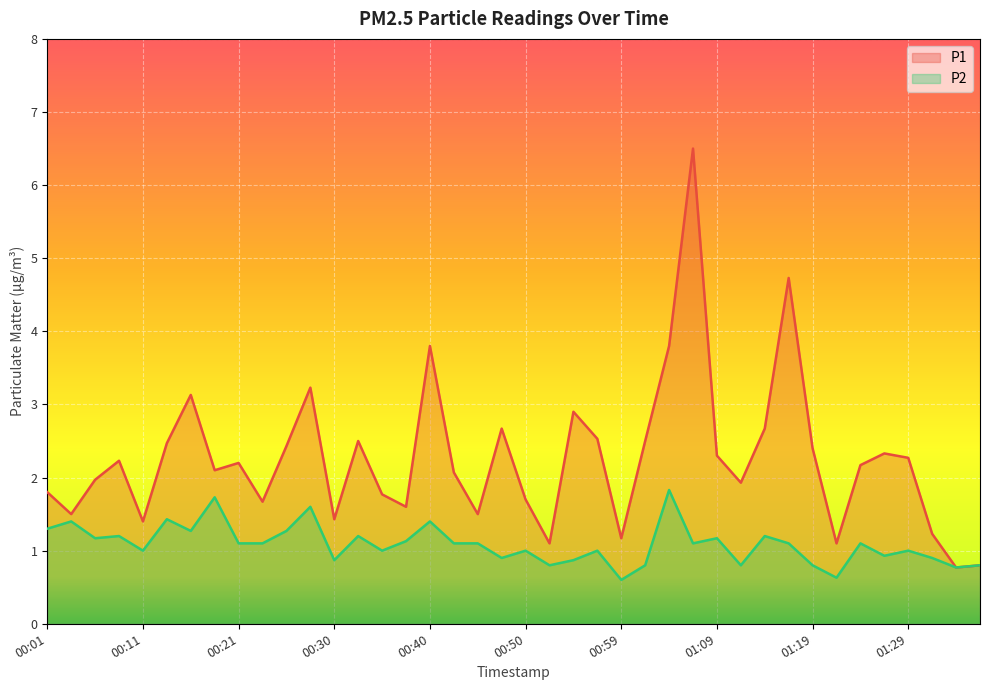

How many values in the P1 series exceed 2?

23